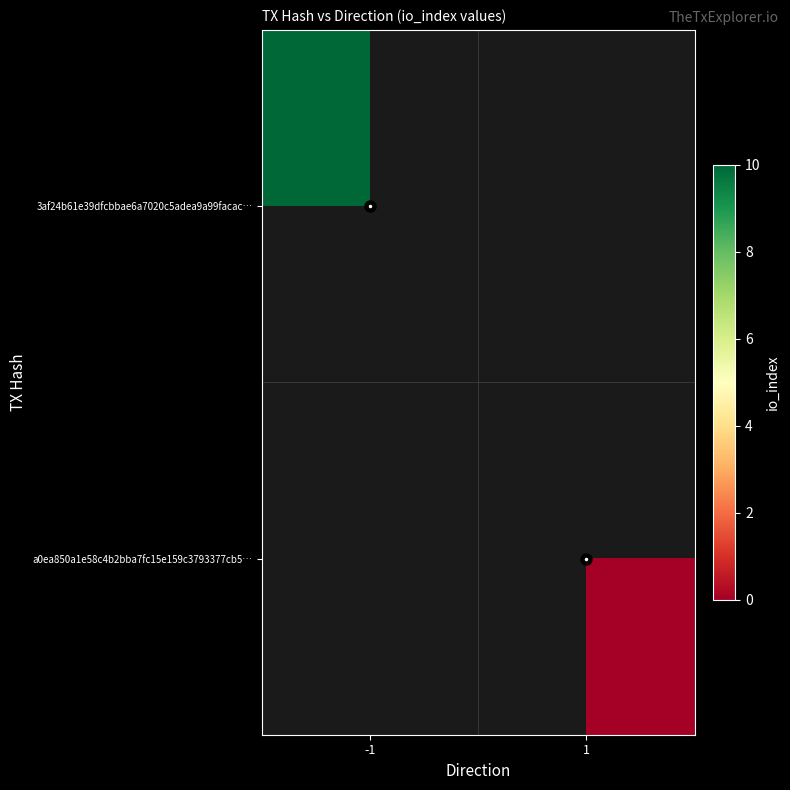

At which category does the chart reach its peak across all series?

-1